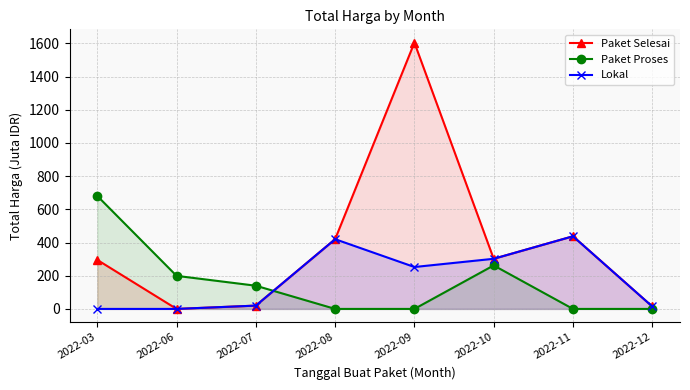

How many data points does each series have?

8